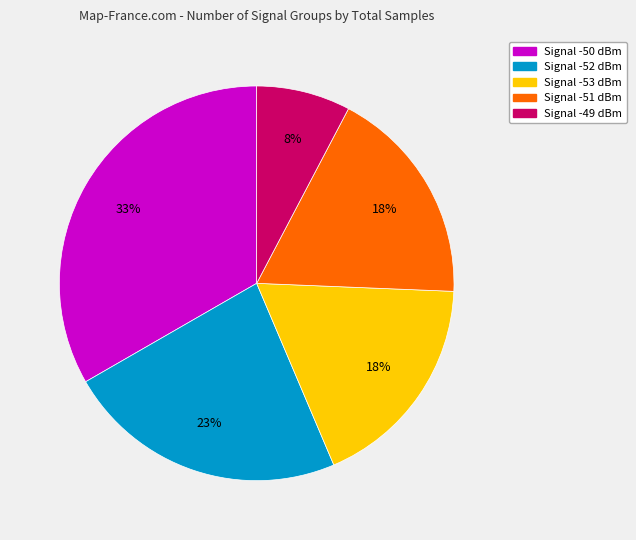

To the nearest percent, what is the average slice percentage?

20%